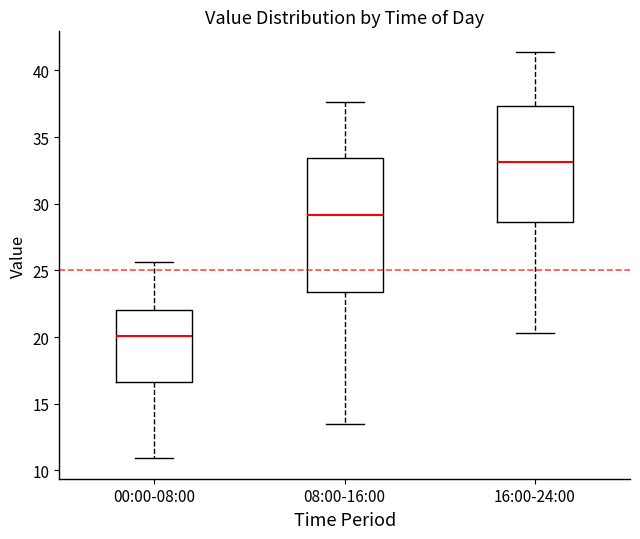

Where does the median line of the box for 00:00-08:00 sit on the y-axis? The values are not printed on the chart, so give them approximately, as read against the axis.

20.0